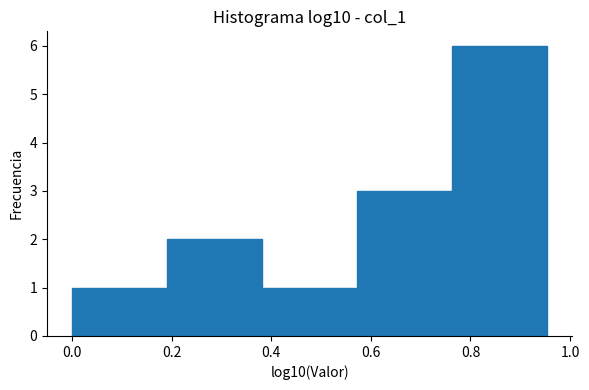

Reading left to right, transcribe this chart: for each bar, give the range it covers on the x-axis and its height. Neither the bar edges nor the heights are printed on the chart, so give them approximately, as read against the axes.

0.00 to 0.20: 1
0.20 to 0.38: 2
0.38 to 0.58: 1
0.58 to 0.76: 3
0.76 to 0.96: 6